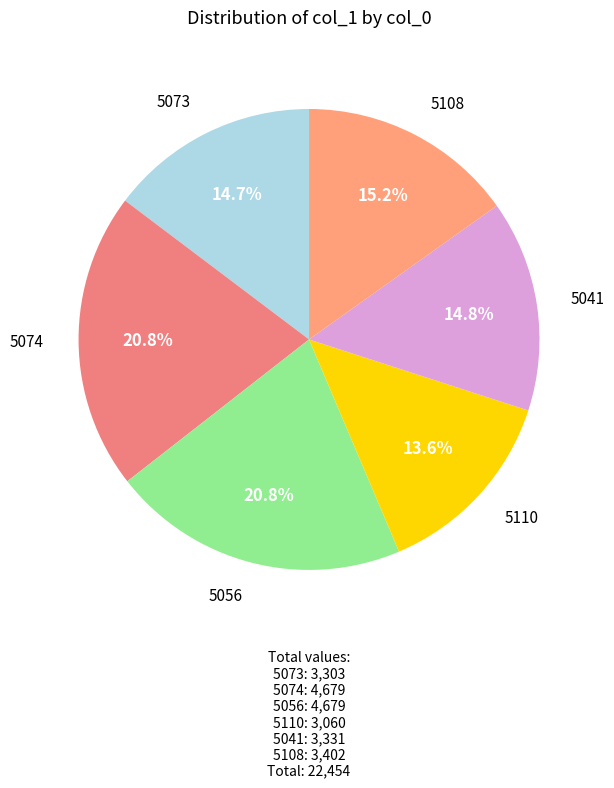

Is there a majority slice in this chart?

No